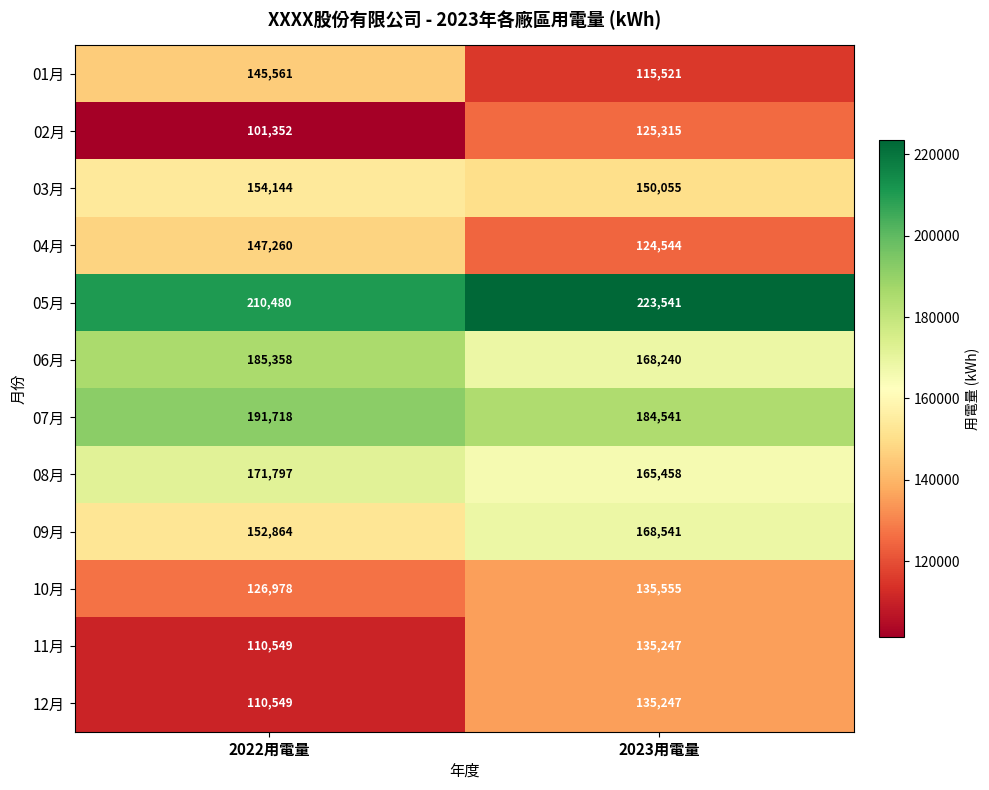

Reading left to right, what are all the values shown in this chart?

01月: 2022用電量=145561	2023用電量=115521
02月: 2022用電量=101352	2023用電量=125315
03月: 2022用電量=154144	2023用電量=150055
04月: 2022用電量=147260	2023用電量=124544
05月: 2022用電量=210480	2023用電量=223541
06月: 2022用電量=185358	2023用電量=168240
07月: 2022用電量=191718	2023用電量=184541
08月: 2022用電量=171797	2023用電量=165458
09月: 2022用電量=152864	2023用電量=168541
10月: 2022用電量=126978	2023用電量=135555
11月: 2022用電量=110549	2023用電量=135247
12月: 2022用電量=110549	2023用電量=135247